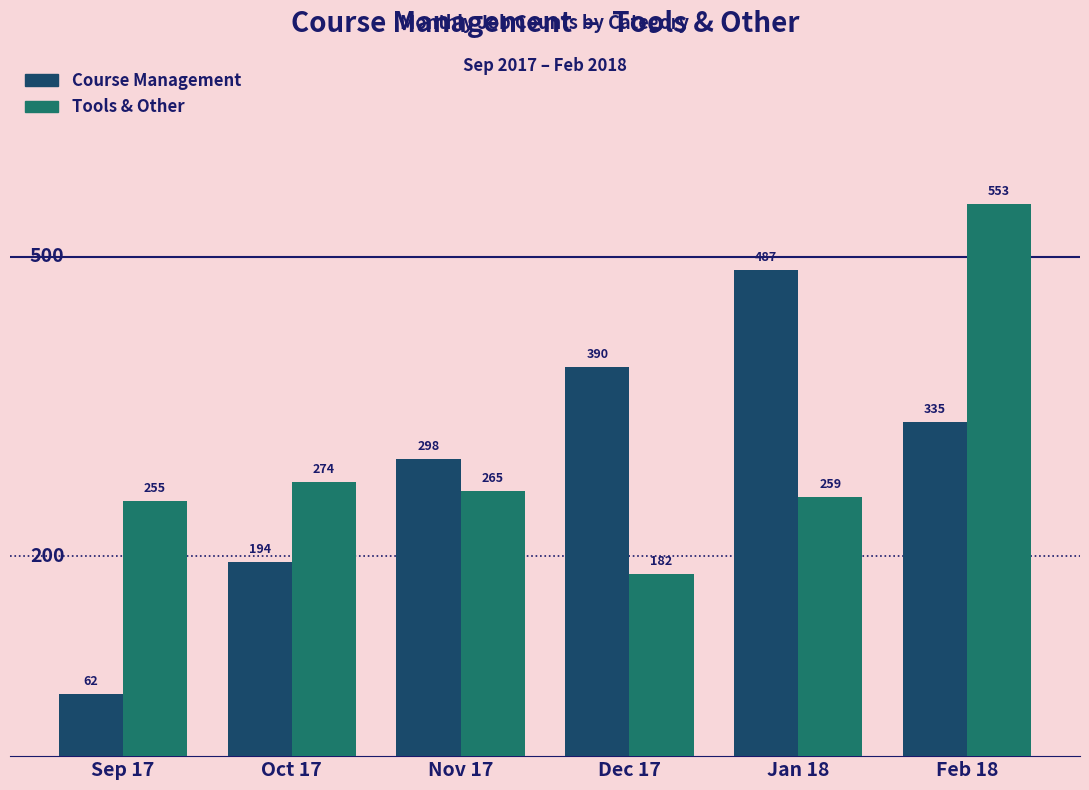

Is the value of Tools & Other at Nov 17 greater than the value of Course Management at Feb 18?

No